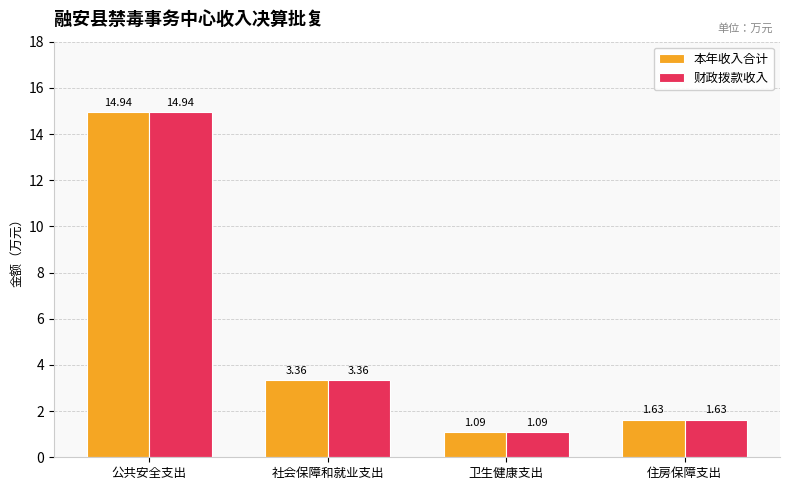

True or false: 本年收入合计 has a value of 14.9 at 公共安全支出.

True